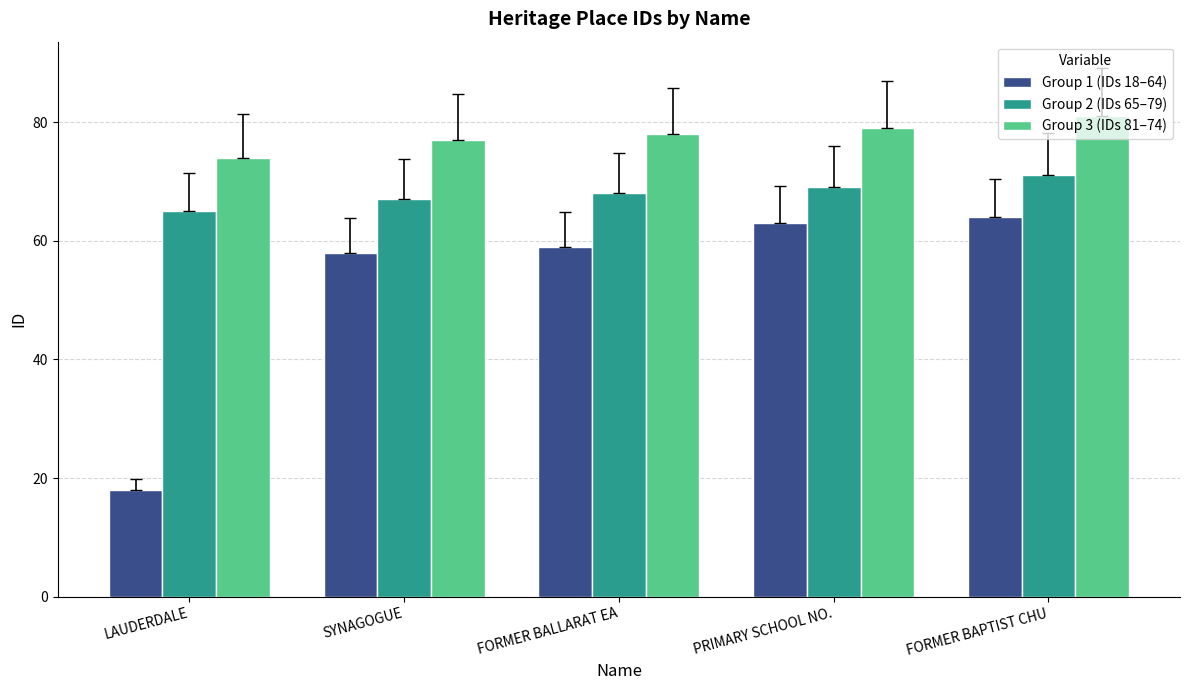

What is the sum of the Group 2 (IDs 65–79) values at LAUDERDALE and SYNAGOGUE?

132